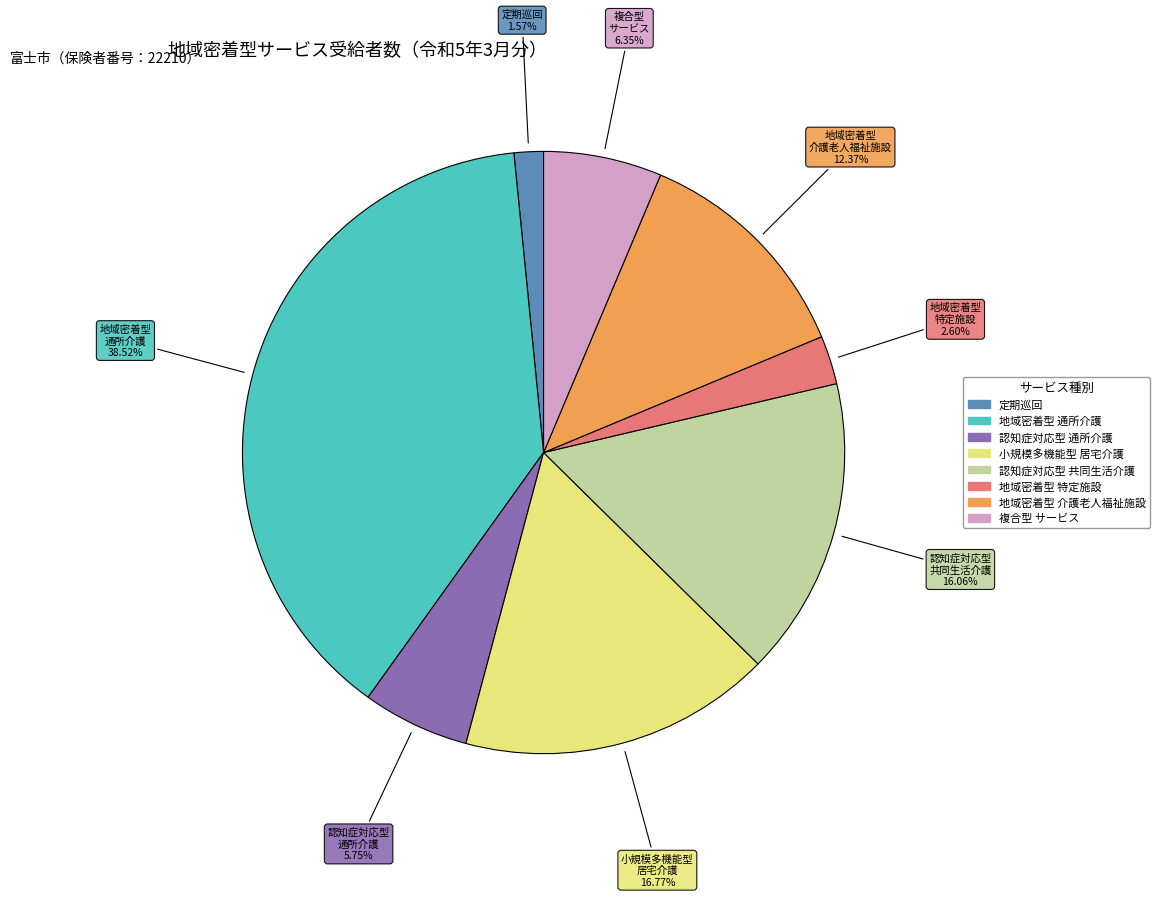

Does any single category account for the majority?

No